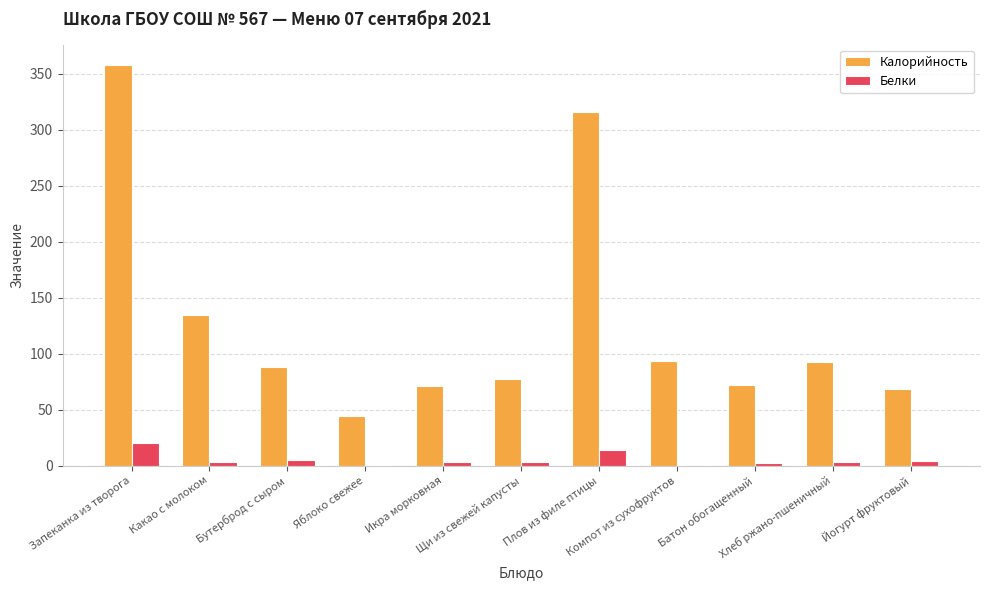

Which series has the largest total across all categories?

Калорийность